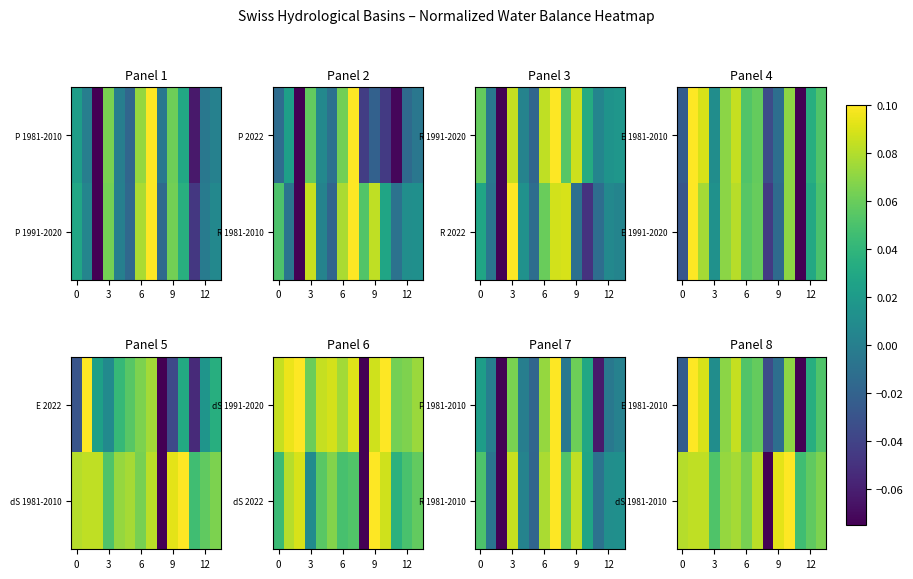

At how many categories does at least one series exceed 0?

13